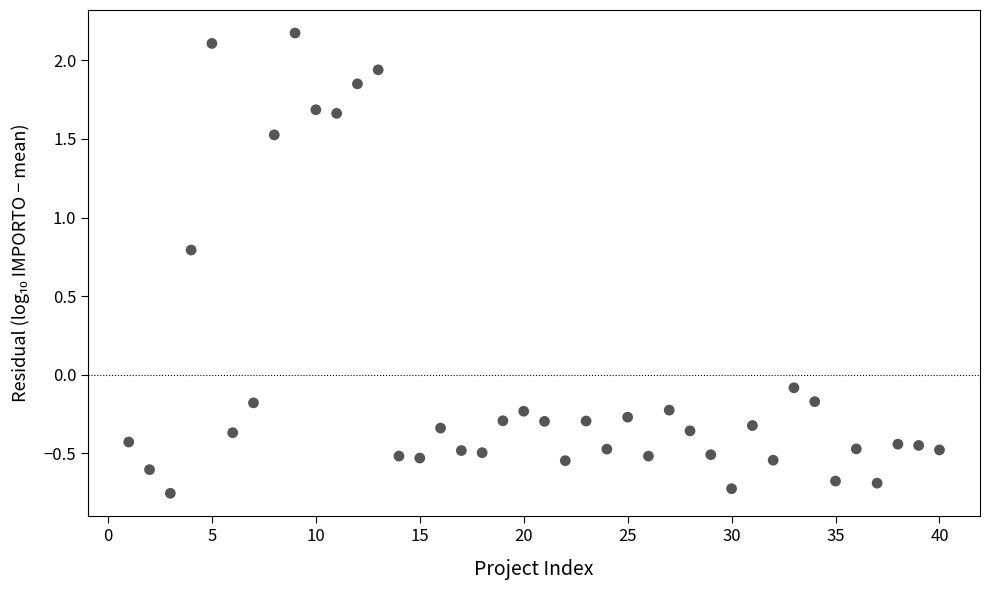

What is the range of Y values (max minus min)?

2.9